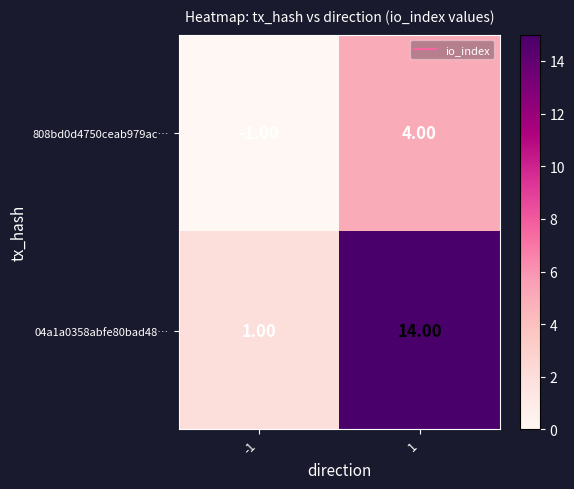

At -1, list the series in order from largest to smallest.

04a1a0358abfe80bad48…, 808bd0d4750ceab979ac…